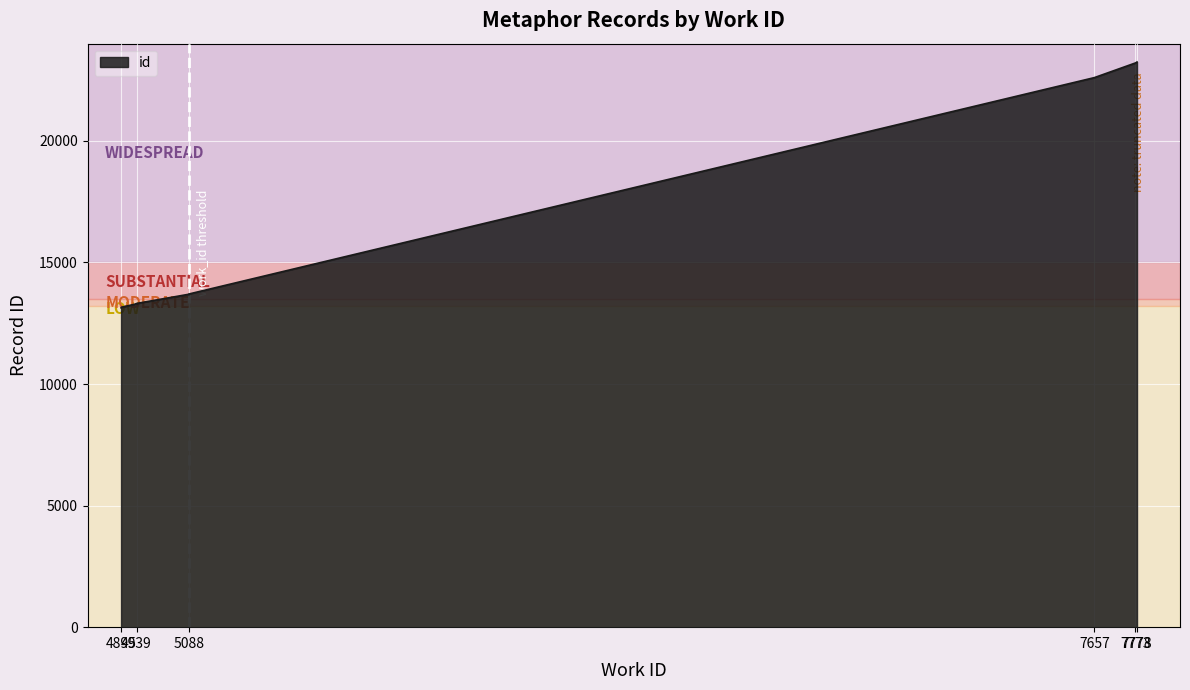

Reading left to right, extract all data points from this chart.

13134	13157	13301	13304	13315	13695	13705	22604	23204	23246